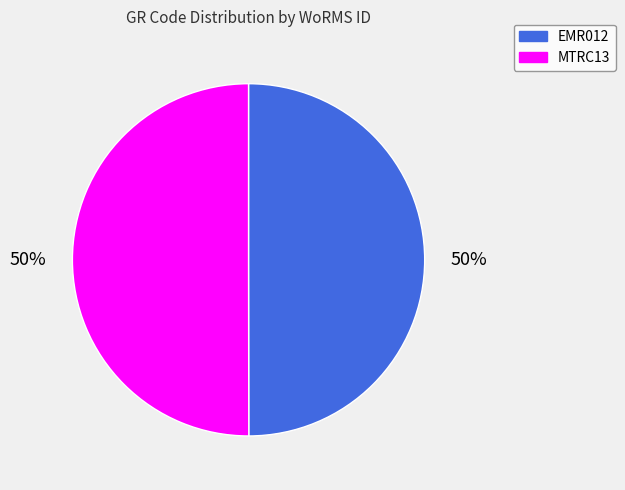

Is the sum of MTRC13 and EMR012 greater than half?

Yes